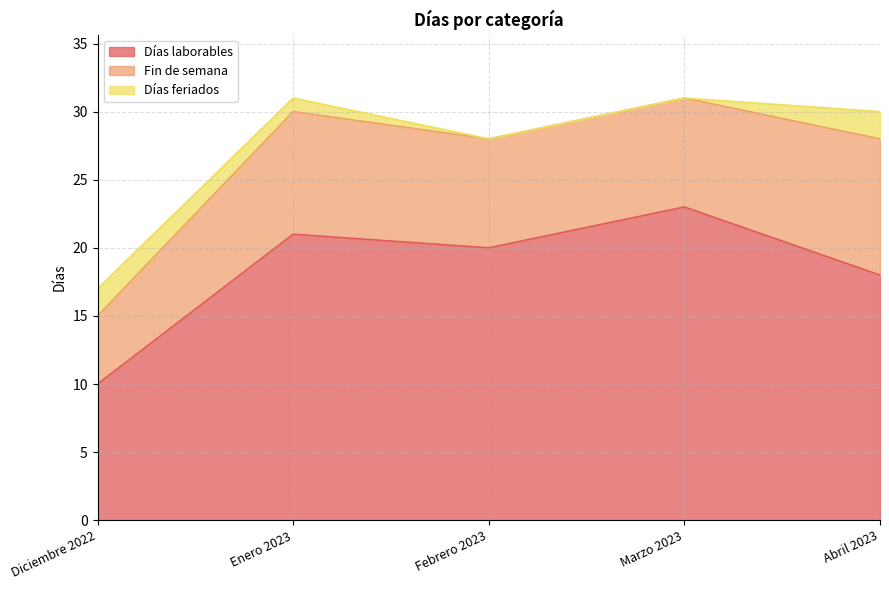

What is the difference between the highest and lowest values at Diciembre 2022?

8